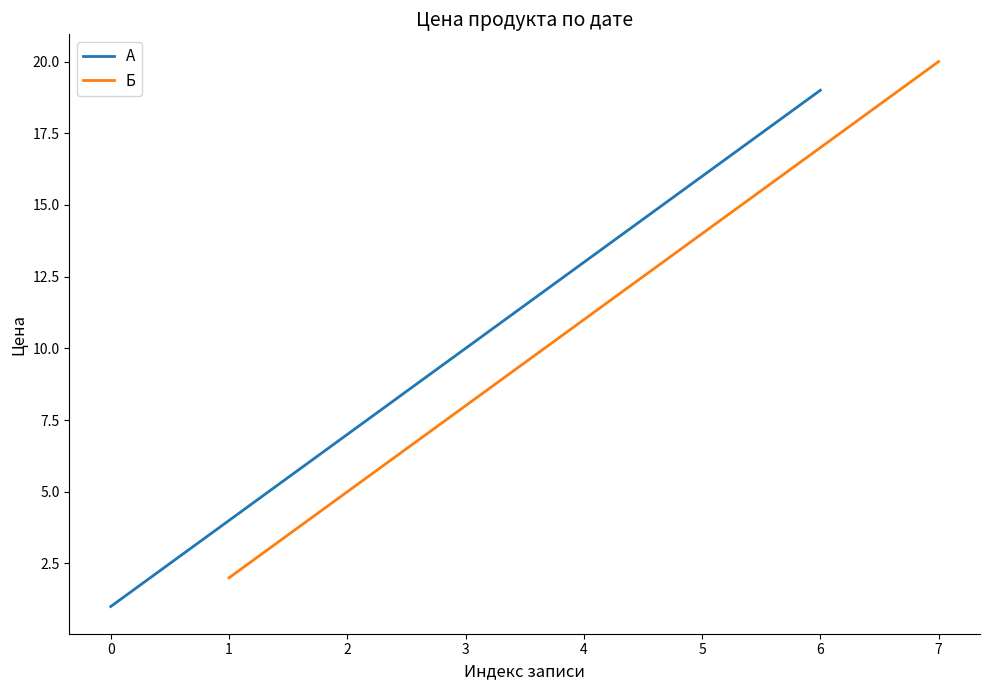

What is the average value of the Б series?

11